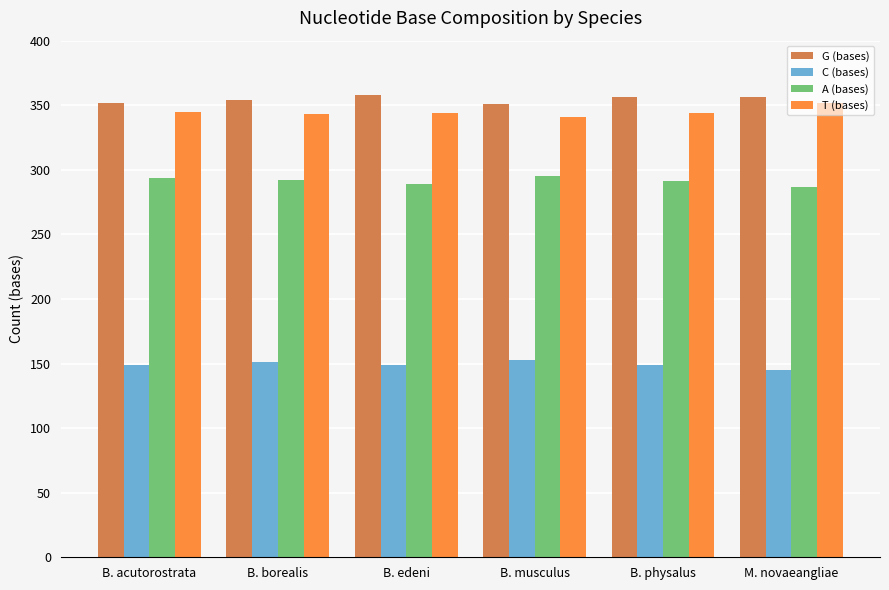

What is the maximum value shown in the chart?

358